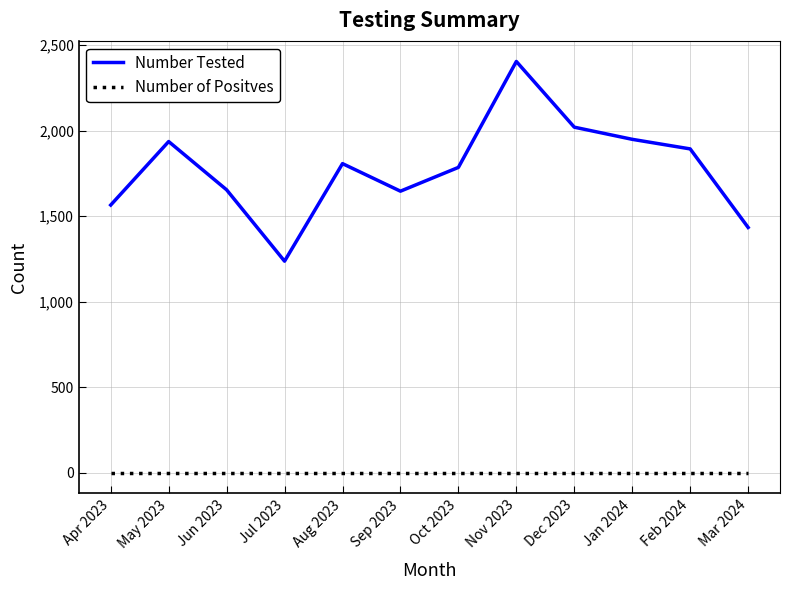

Is the value of Number Tested at Oct 2023 greater than the value of Number of Positves at Oct 2023?

Yes